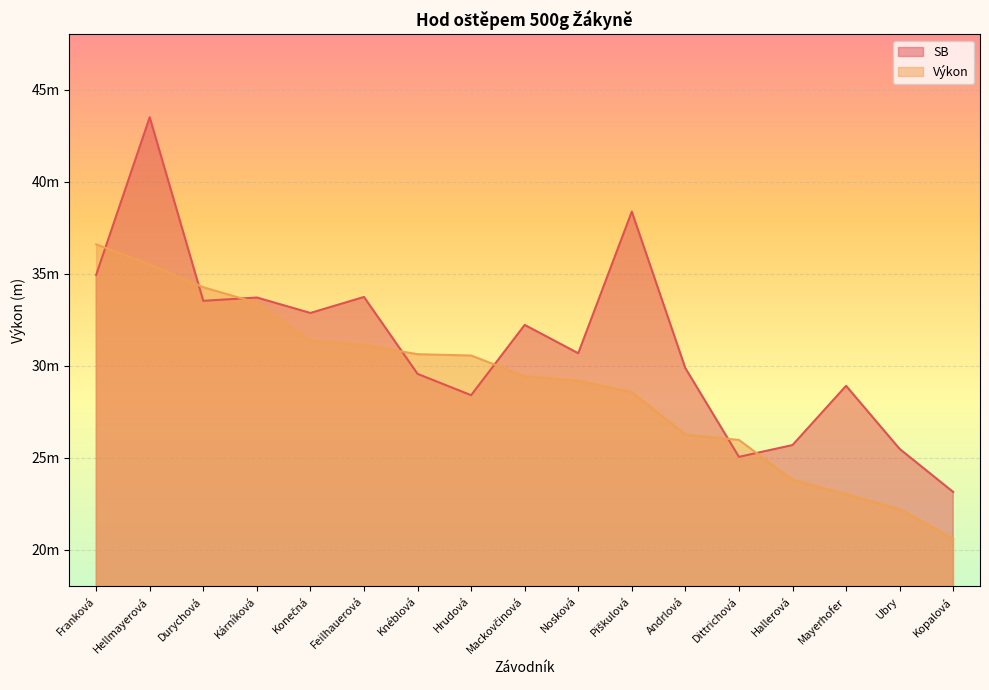

The value of Výkon at Kopalová is 20.6. True or false?

True